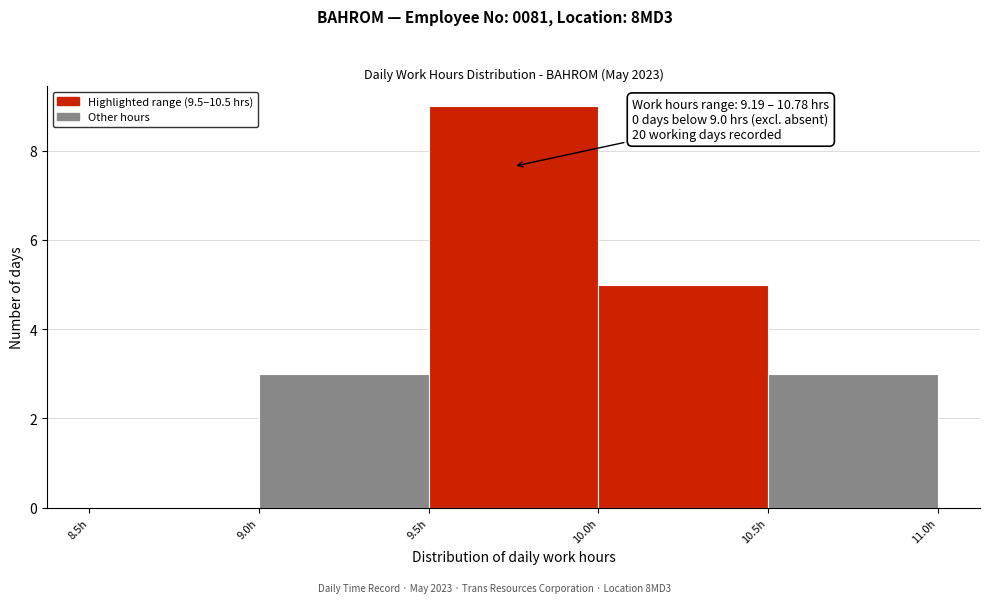

Which range on the x-axis has the tallest bar?

9.5 to 10.0